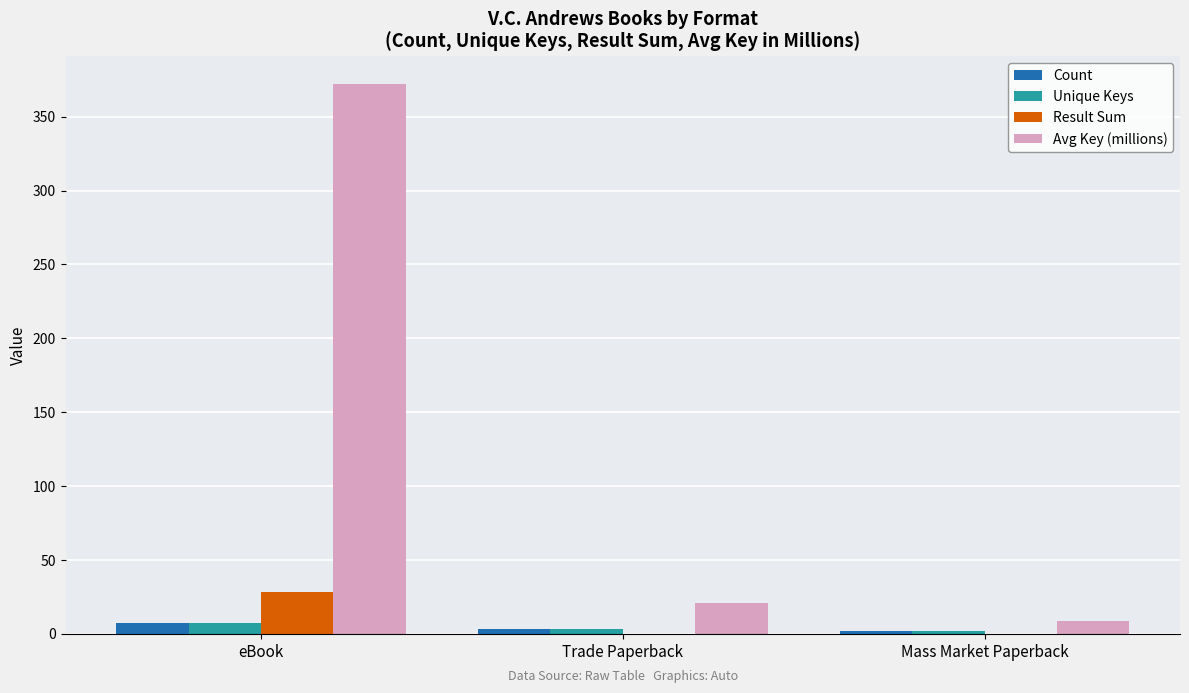

Is it true that Count equals 3.0 at Trade Paperback?

True